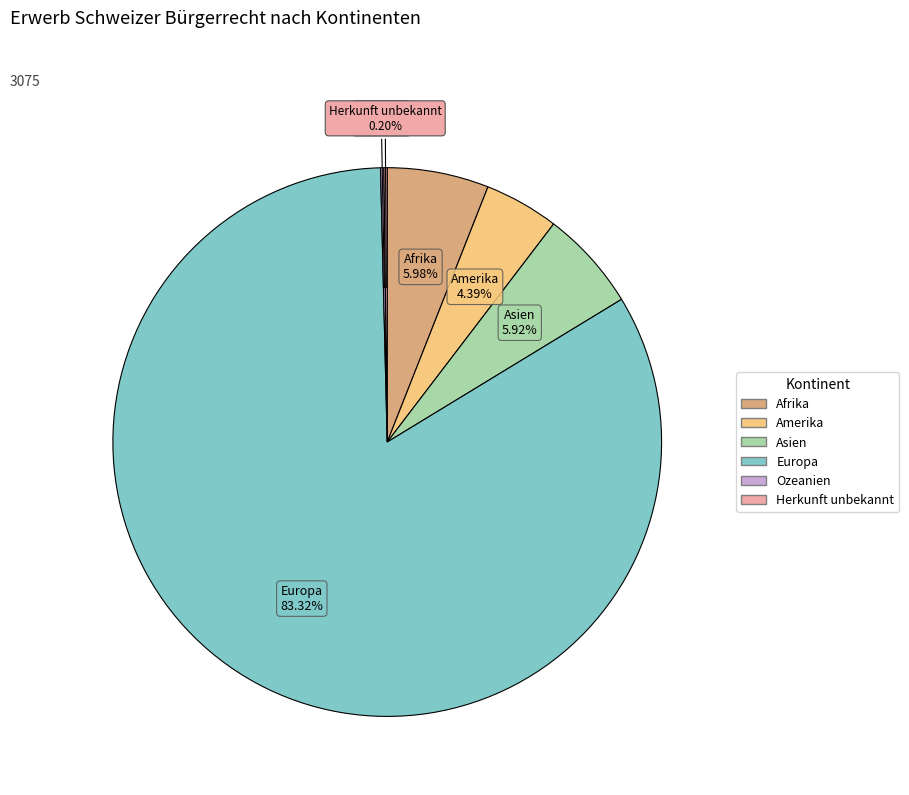

Which category has the biggest portion of the pie?

Europa